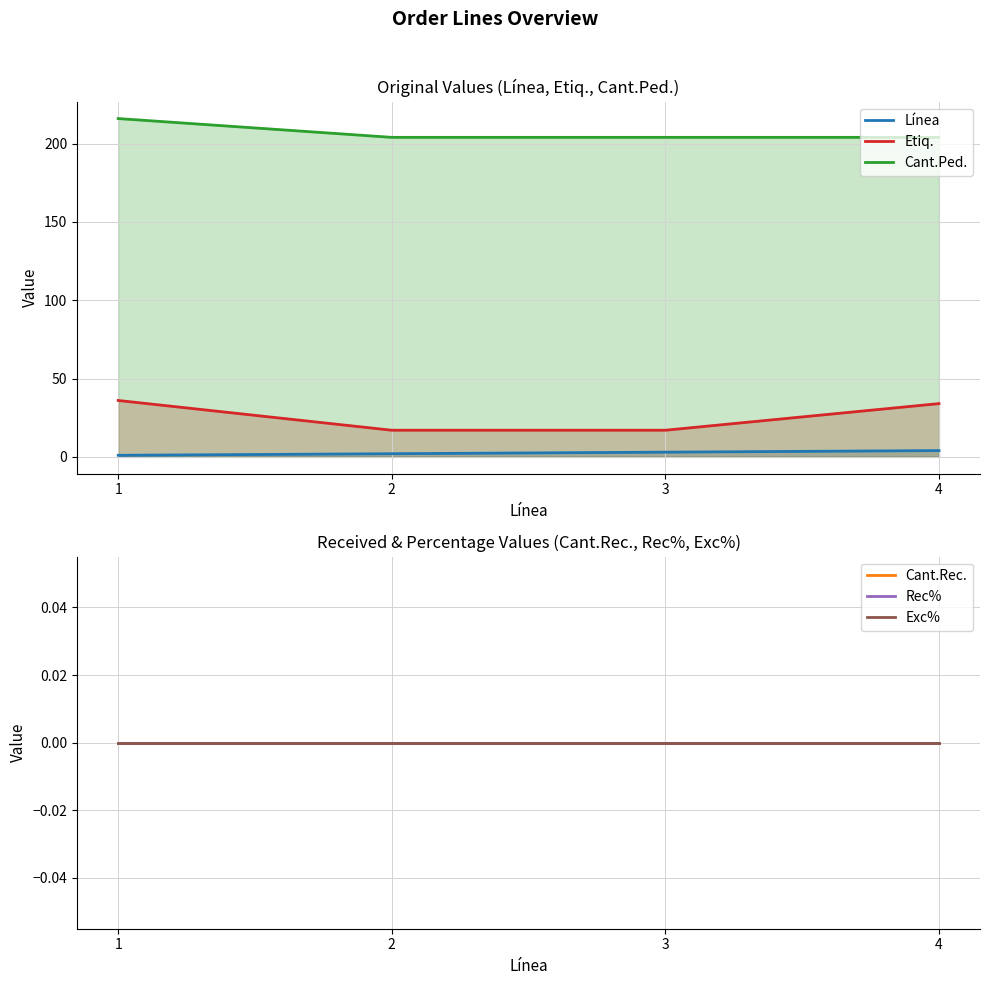

What is the spread (max minus min) of values at 4?

204